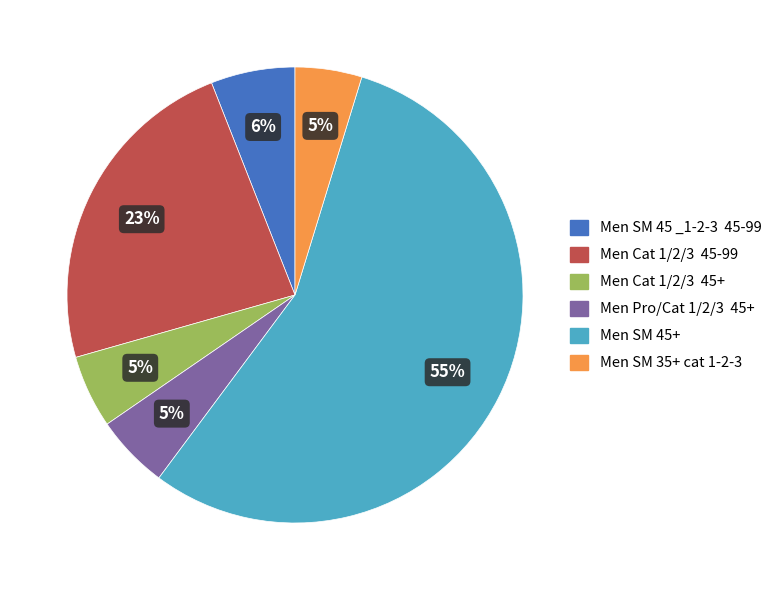

Does any single category account for the majority?

Yes